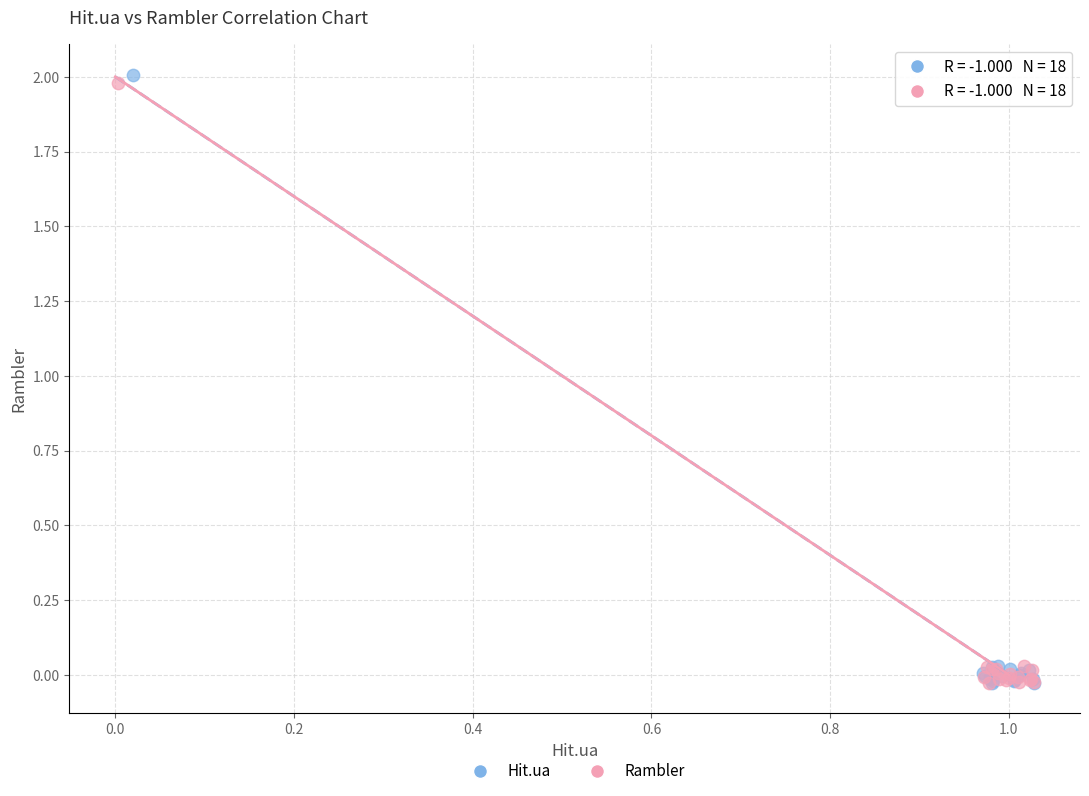

Which series has the widest spread of Y values?

Hit.ua